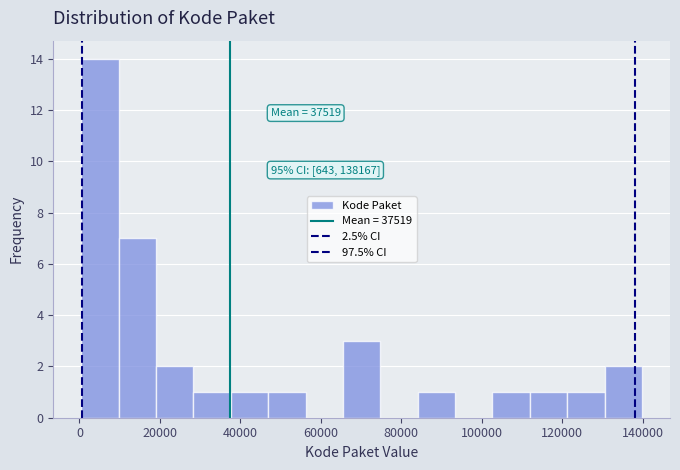

Which range on the x-axis has the tallest bar?

0 to 10000